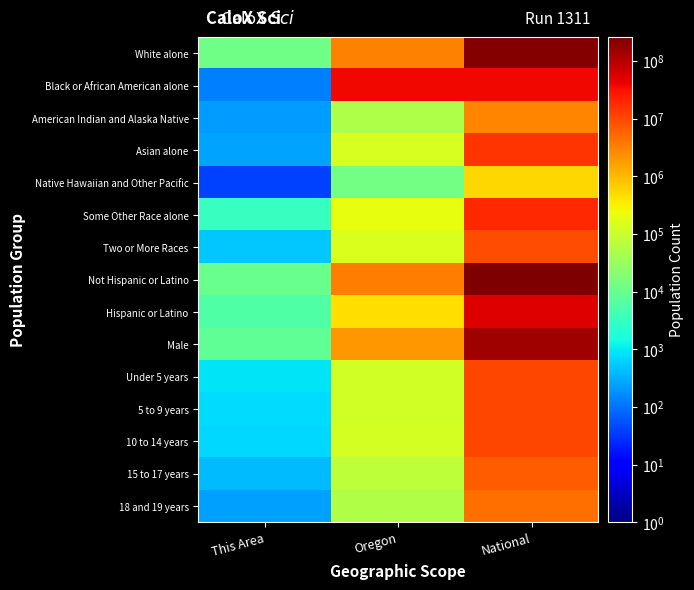

How many series are shown in this chart?

15